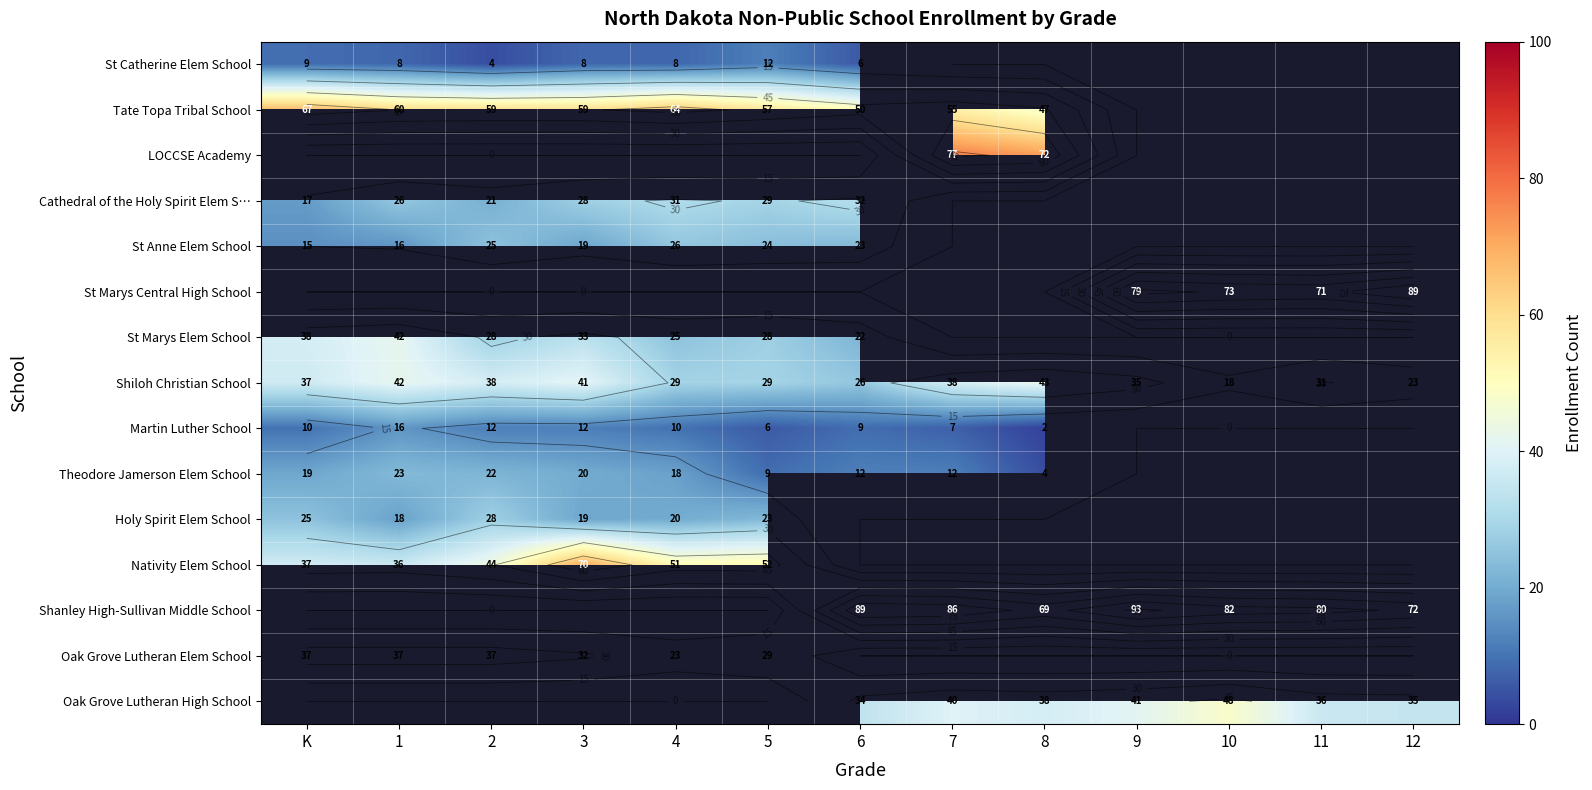

Count the number of data series in this chart.

15